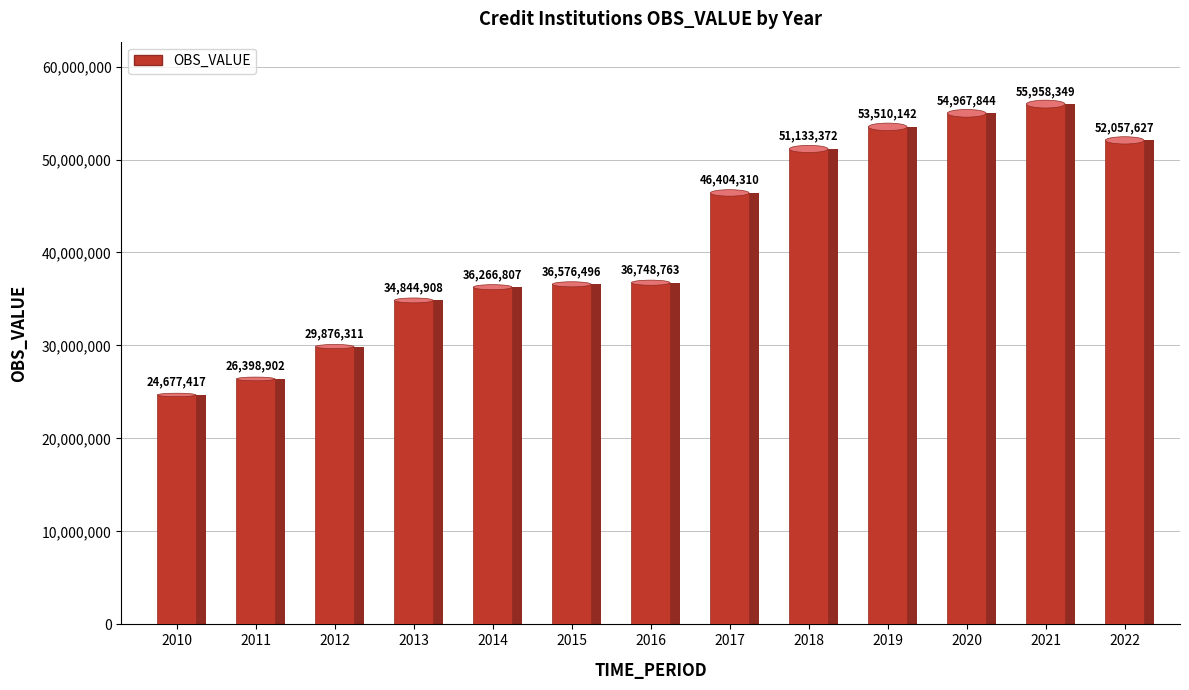

Where is the data nearest to the value 40317883?

2016